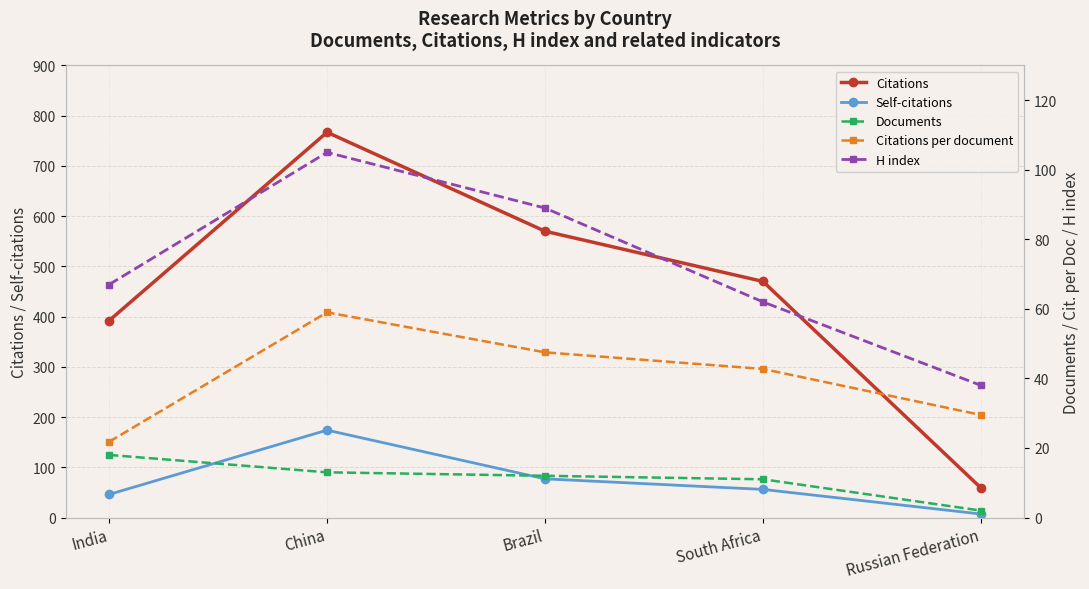

Which series has the largest total across all categories?

Citations